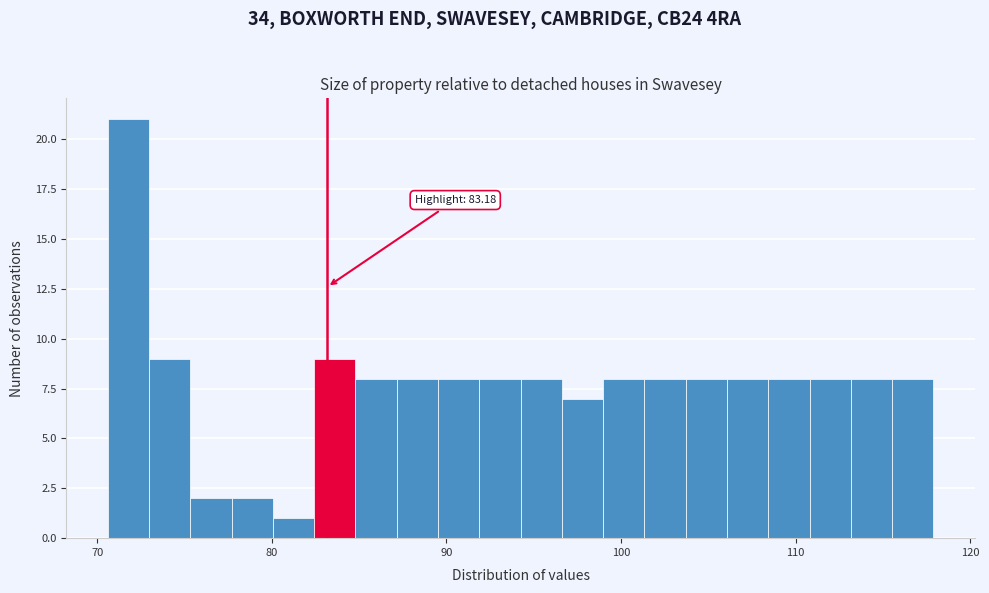

Read against the x-axis, roughly where is the centre of the tallest bar?

72